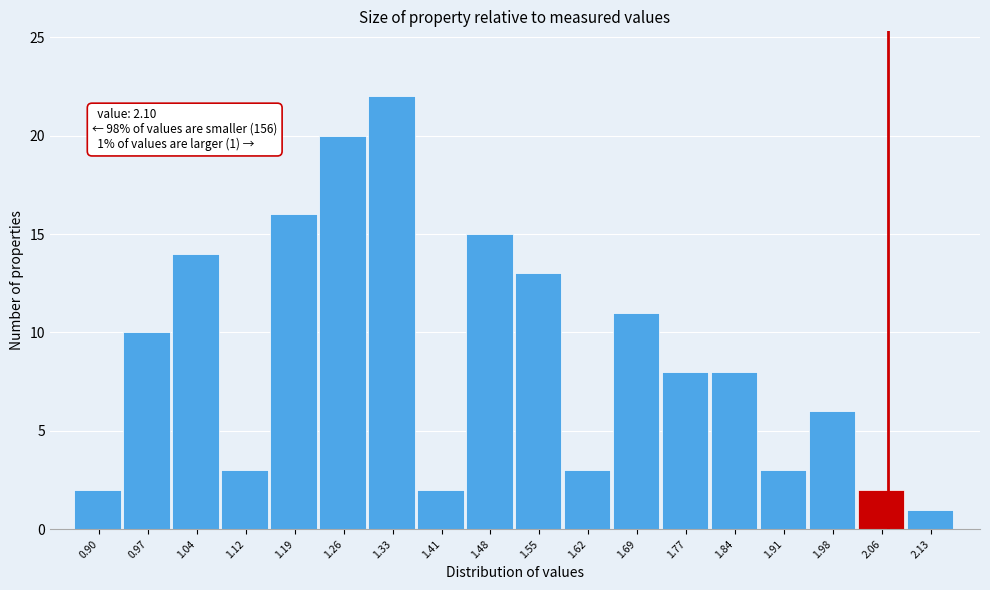

Reading left to right, extract all data points from this chart.

2	10	14	3	16	20	22	2	15	13	3	11	8	8	3	6	2	1